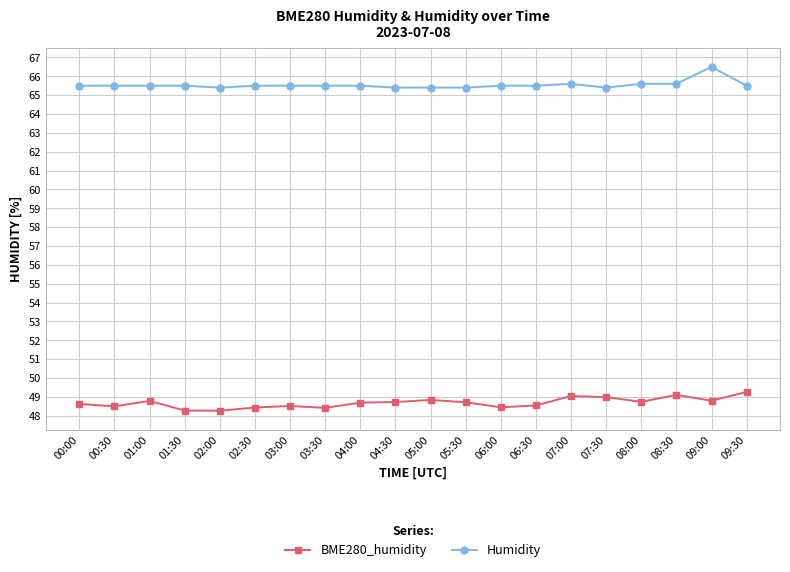

What is the difference between the highest and lowest values at 03:00?

17.0